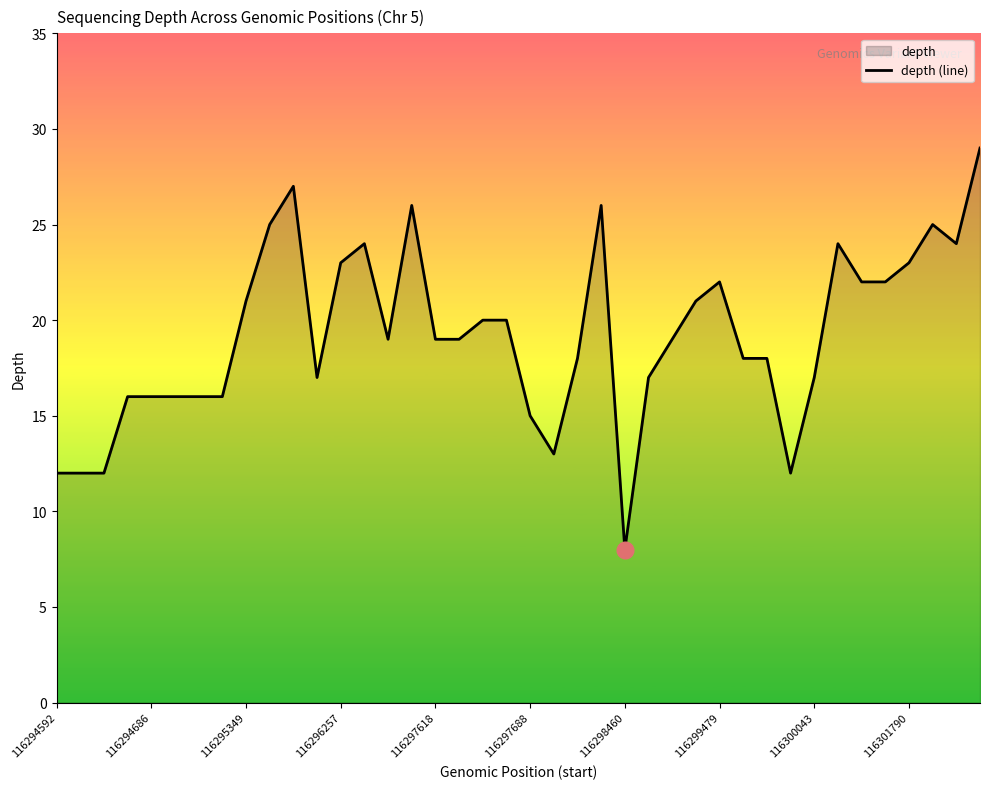

What is the difference between the maximum and minimum values?

21